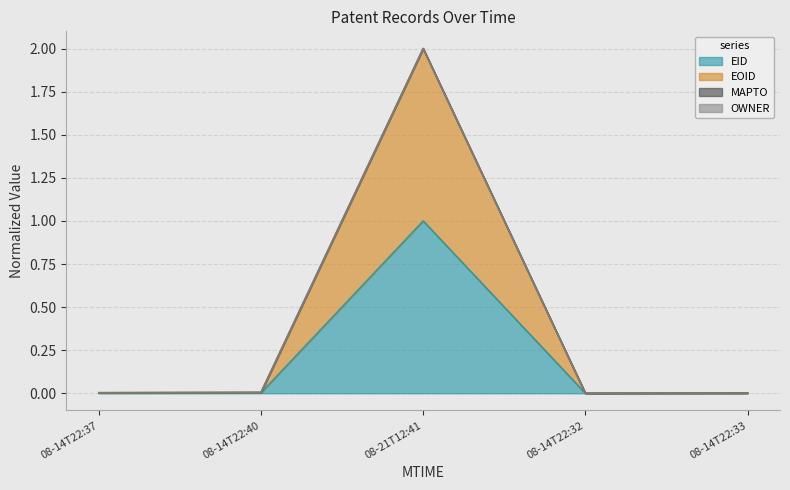

The value of EOID at 08-14T22:40 is 0.0. True or false?

True